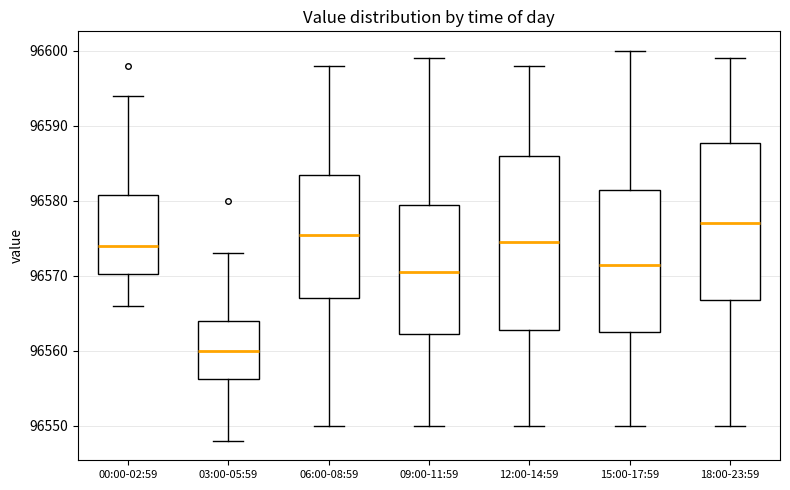

Where does the median line of the box for 15:00-17:59 sit on the y-axis? The values are not printed on the chart, so give them approximately, as read against the axis.

96572